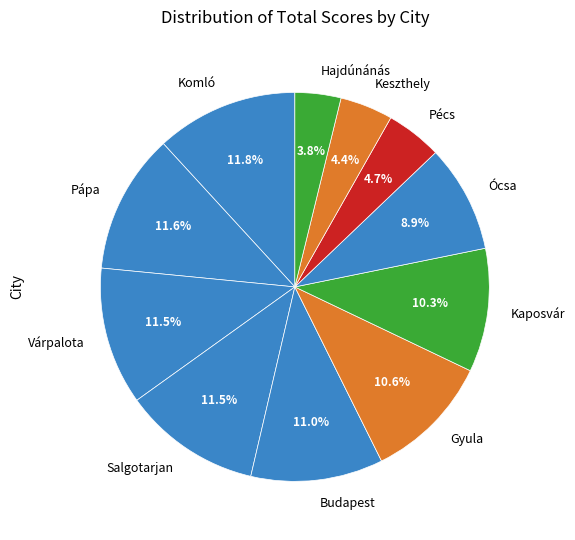

Does any single category account for the majority?

No